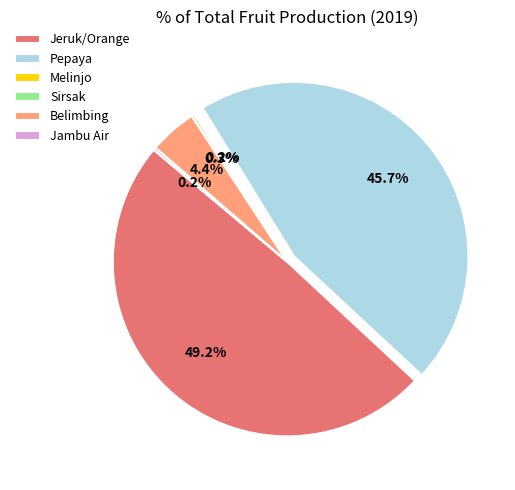

Which slice is the largest?

Jeruk/Orange